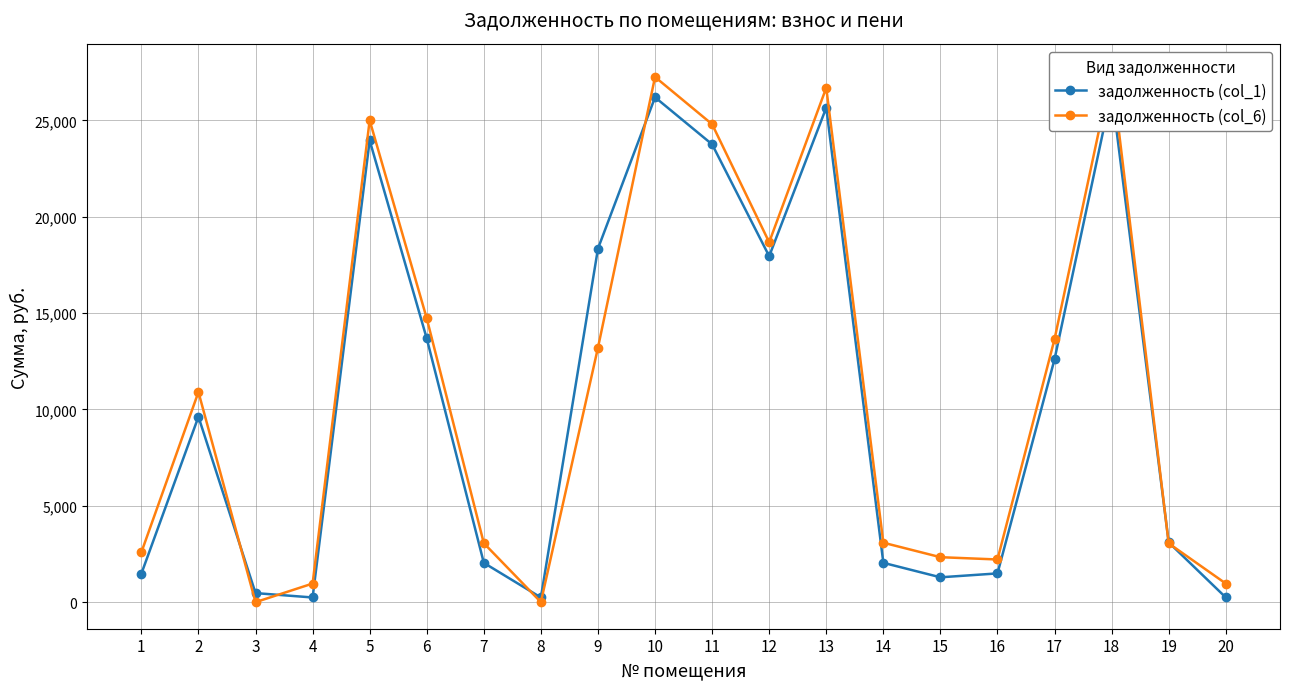

At which label does задолженность (col_6) reach its peak?

18